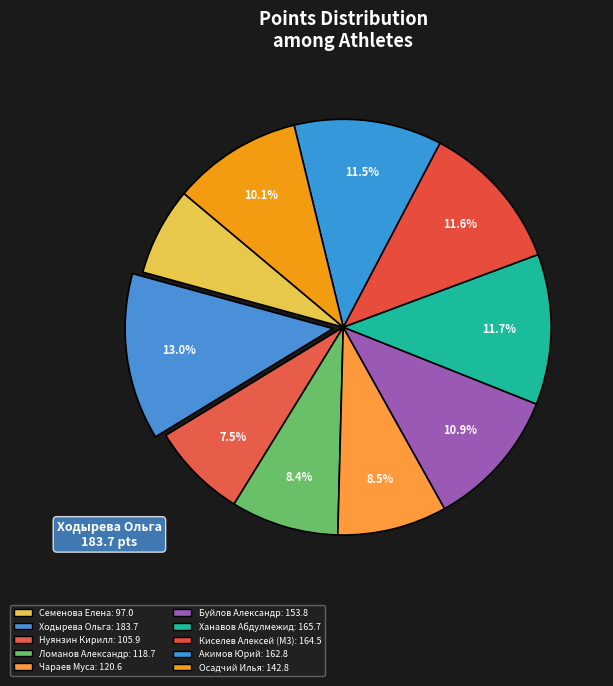

Is there a majority slice in this chart?

No